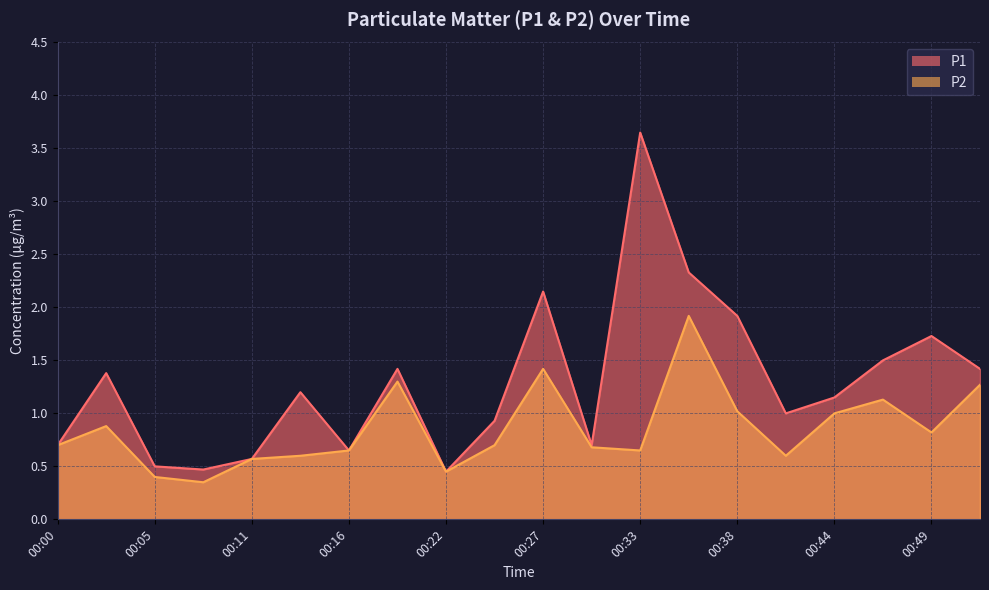

Rank the series by their maximum value, from lowest to highest.

P2, P1